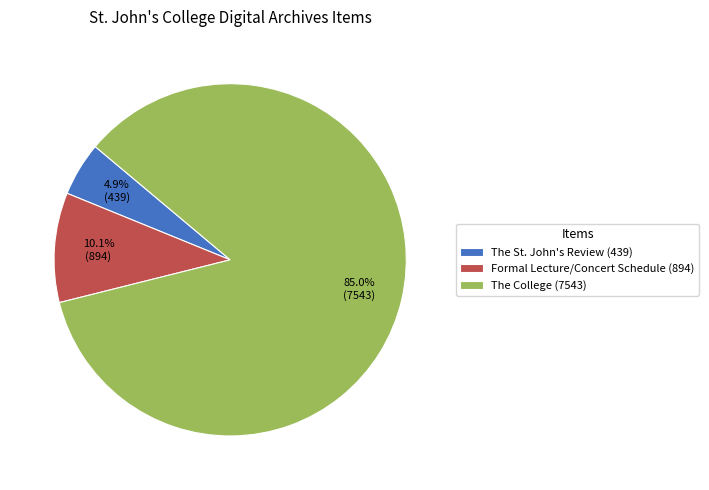

What is the smallest slice in the pie chart?

The St. John's Review (439)